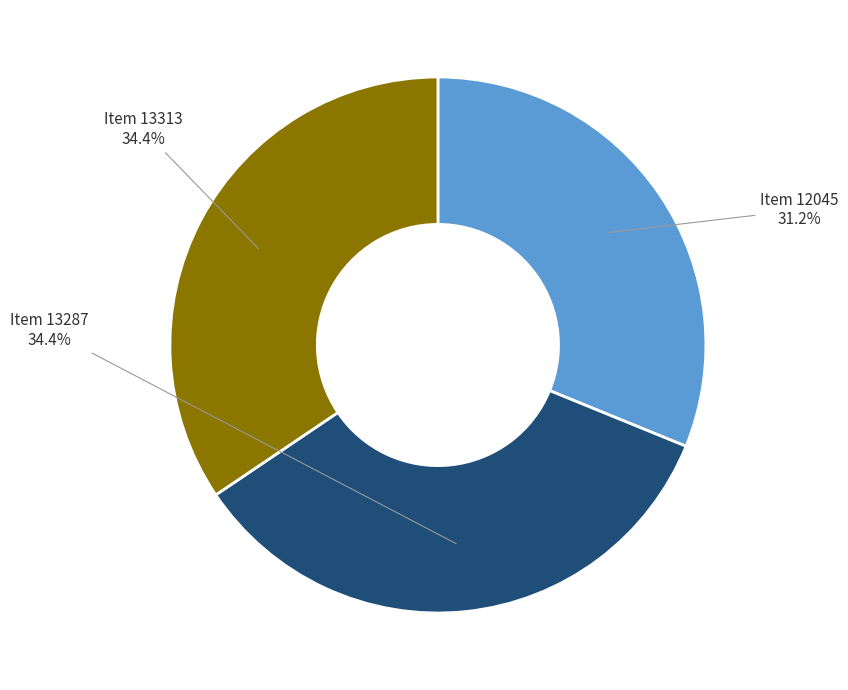

How much of the chart is everything except Item 13313?

65.6%